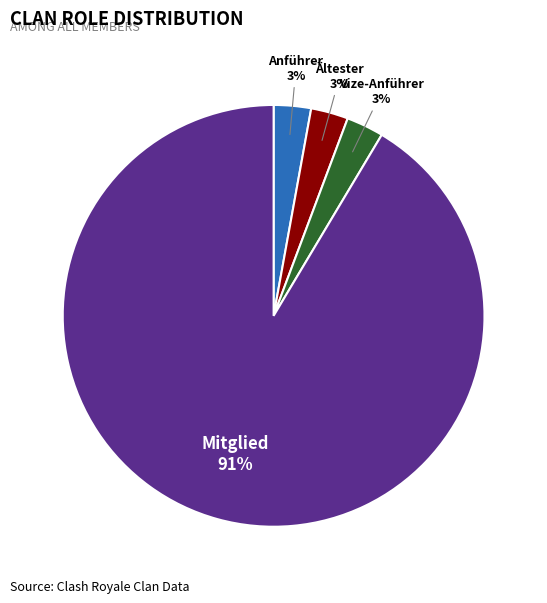

Is there a majority slice in this chart?

Yes